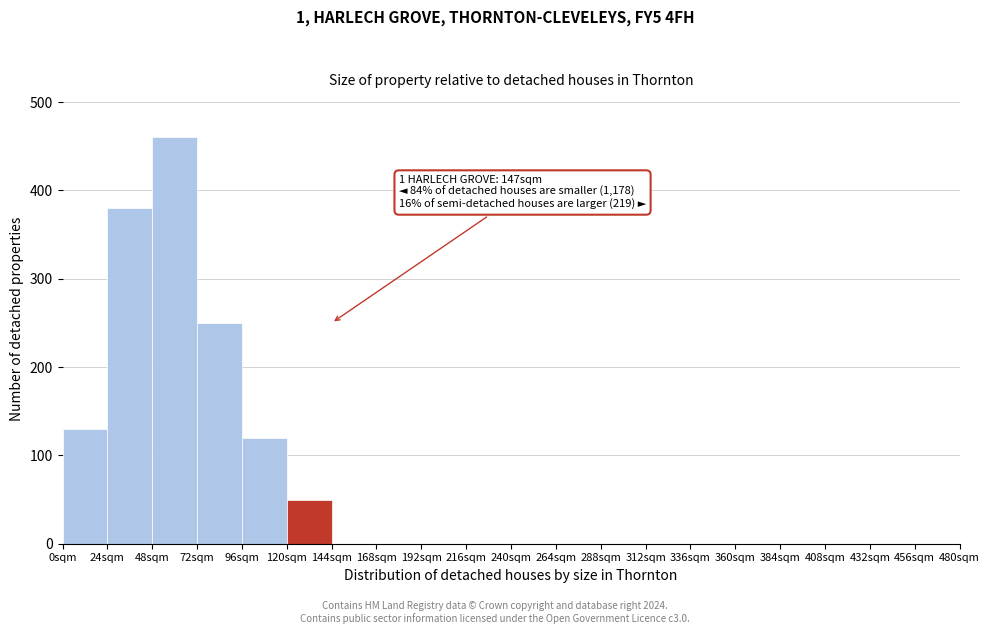

Over which range of the x-axis is the bar tallest?

48 to 72